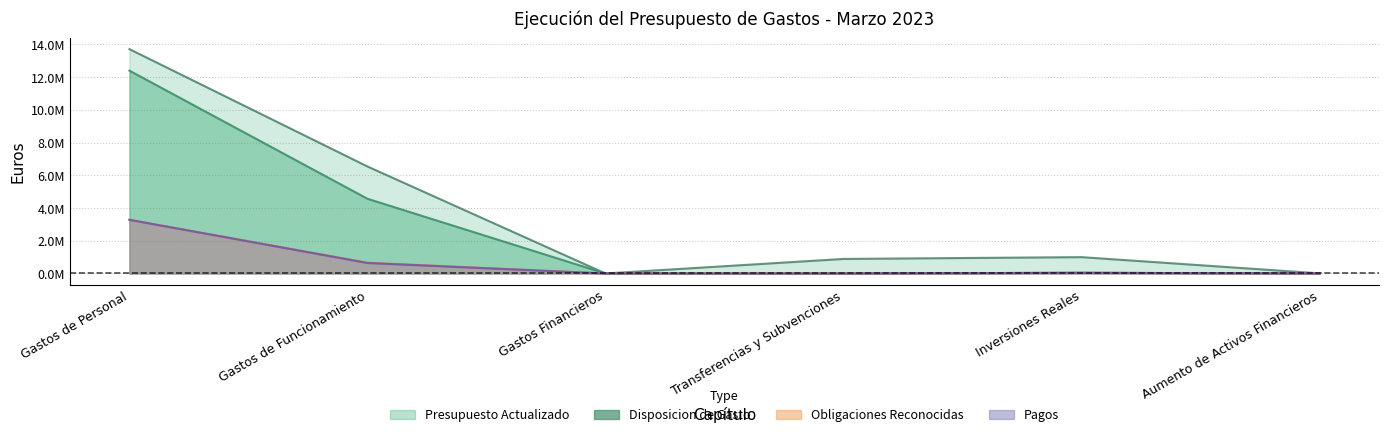

The Disposicion de Gasto series shows -8661112.1 at Transferencias y Subvenciones. True or false?

False